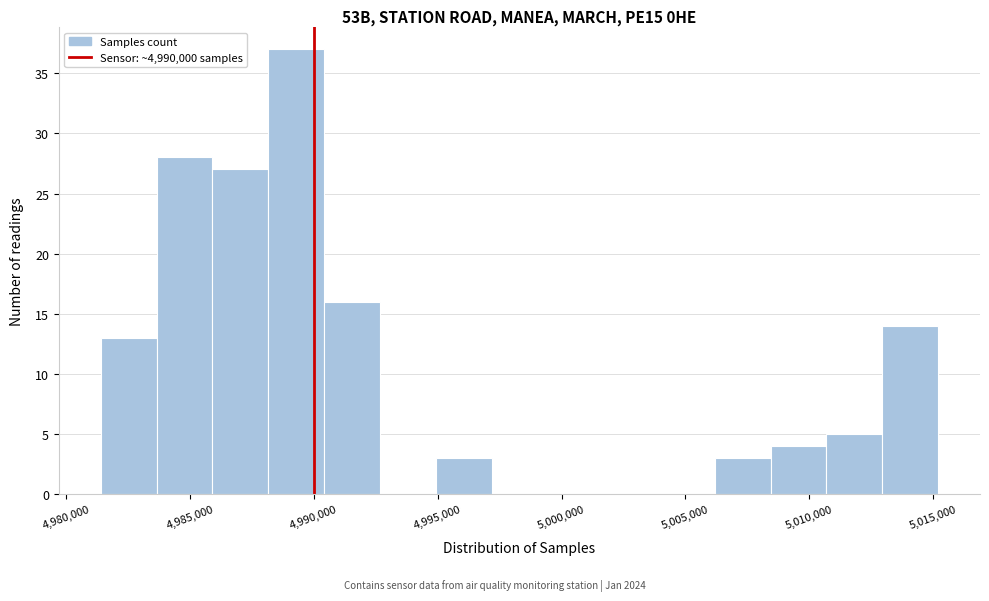

Reading left to right, list every bar in this chart as the range it spans on the x-axis followed by its height. Neither the bar edges nor the heights are printed on the chart, so give them approximately, as read against the axes.

4981500 to 4983500: 13
4983500 to 4986000: 28
4986000 to 4988000: 27
4988000 to 4990500: 37
4990500 to 4992500: 16
4992500 to 4995000: 0
4995000 to 4997000: 3
4997000 to 4999500: 0
4999500 to 5001500: 0
5001500 to 5004000: 0
5004000 to 5006000: 0
5006000 to 5008500: 3
5008500 to 5010500: 4
5010500 to 5013000: 5
5013000 to 5015000: 14